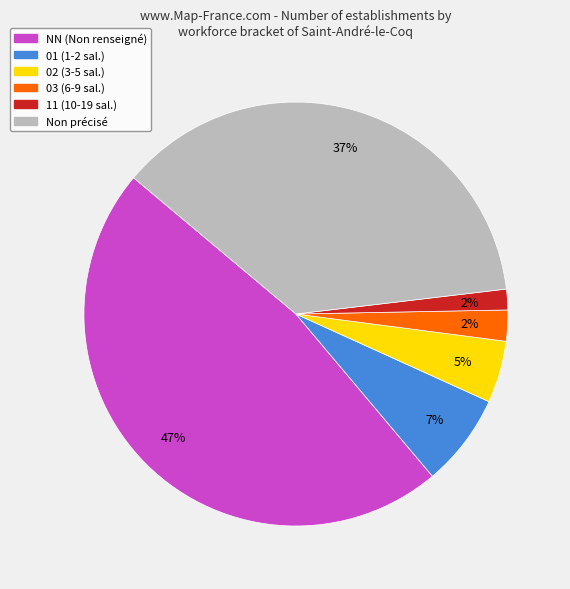

To the nearest percent, what is the average slice percentage?

17%